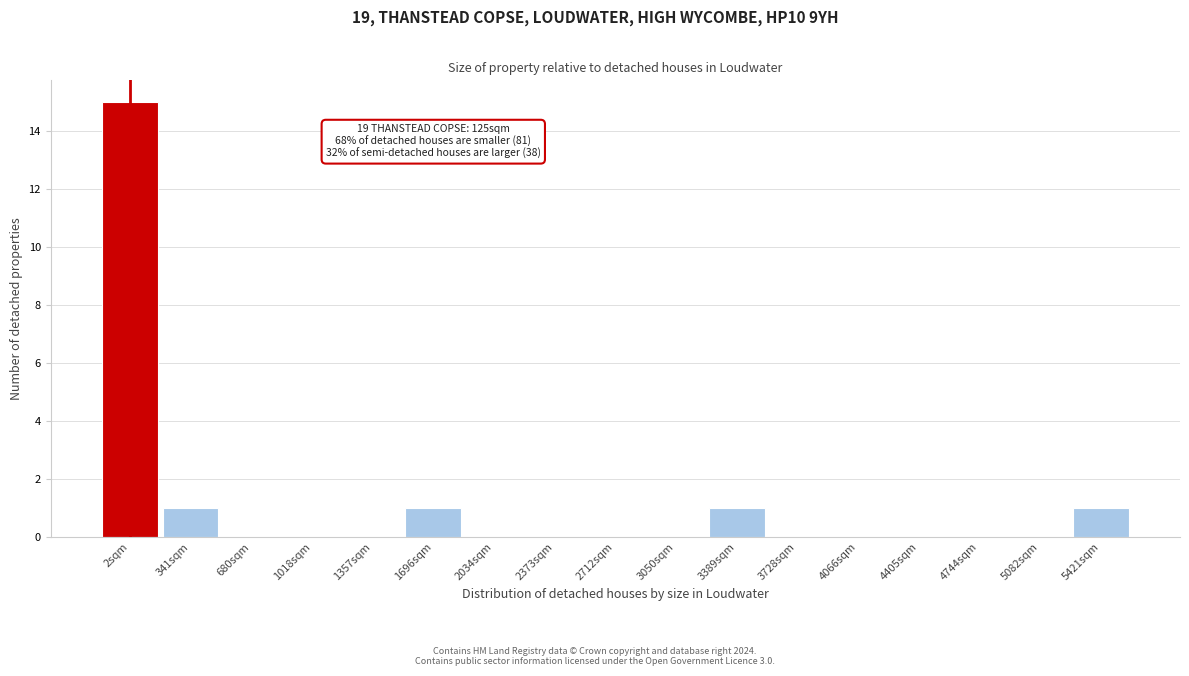

Reading right to left, extract all data points from this chart.

5421sqm=1	5082sqm=0	4744sqm=0	4405sqm=0	4066sqm=0	3728sqm=0	3389sqm=1	3050sqm=0	2712sqm=0	2373sqm=0	2034sqm=0	1696sqm=1	1357sqm=0	1018sqm=0	680sqm=0	341sqm=1	2sqm=15